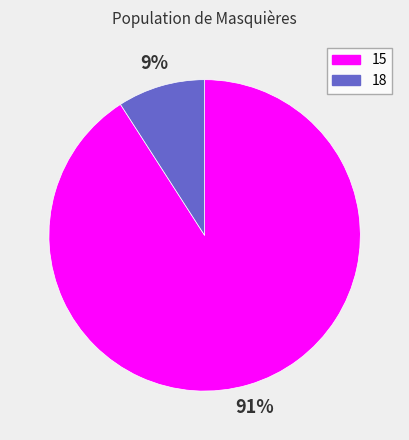

Which slice is the smallest?

18